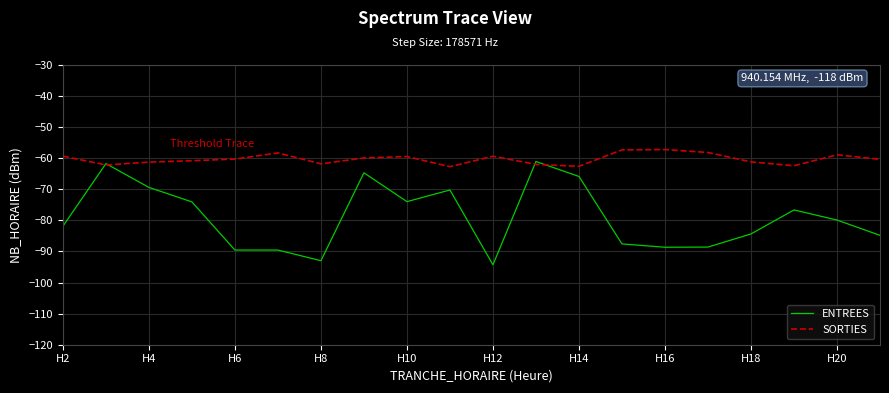

Which series has the largest total across all categories?

SORTIES